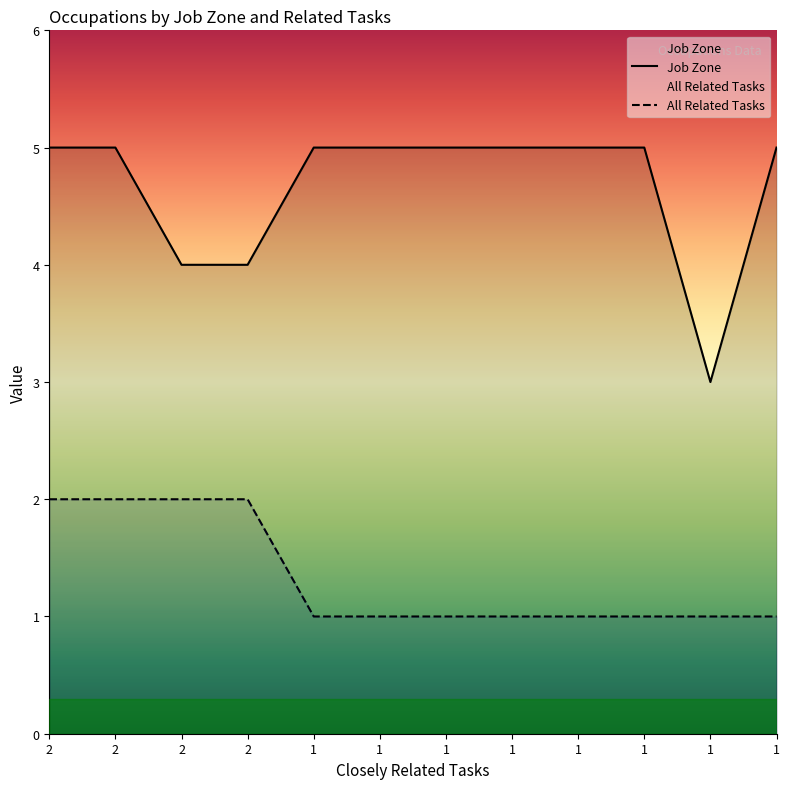

Reading left to right, transcribe all the data shown in this chart.

Job Zone: 5	5	4	4	5	5	5	5	5	5	3	5
All Related Tasks: 2	2	2	2	1	1	1	1	1	1	1	1